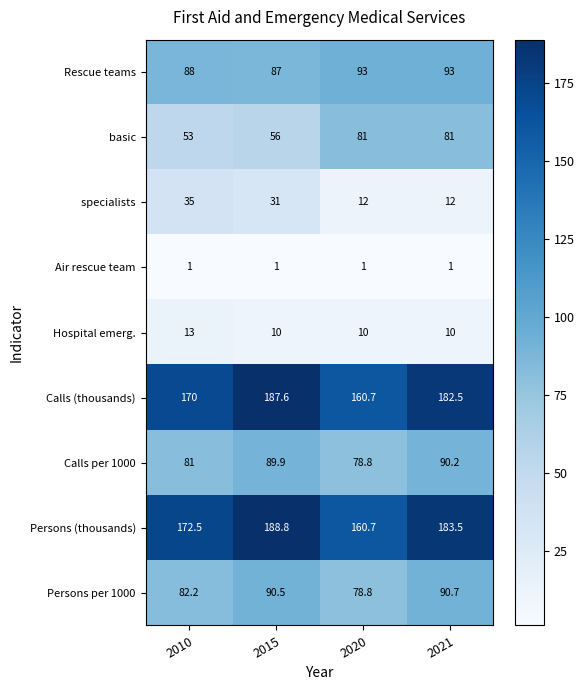

What is the sum of all Air rescue team values?

4.0